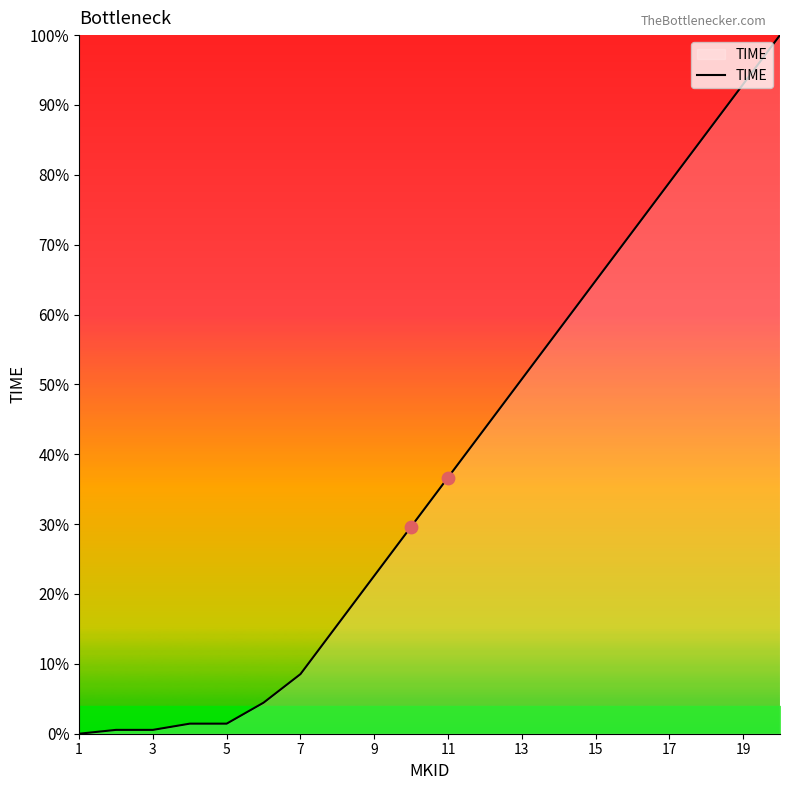

What is the difference between the maximum and minimum values?

100.0